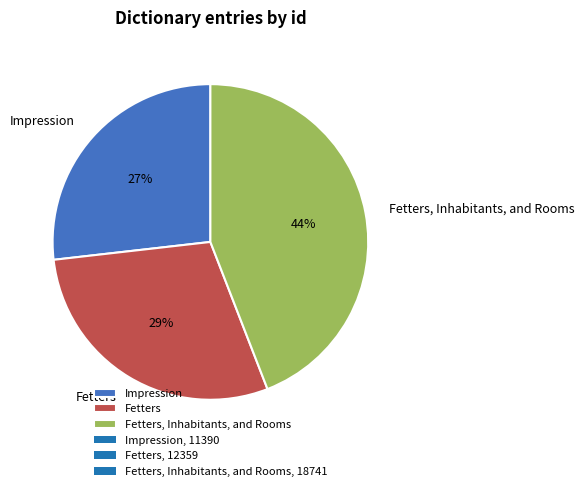

What percentage is the Fetters, Inhabitants, and Rooms slice, to the nearest percent?

44%